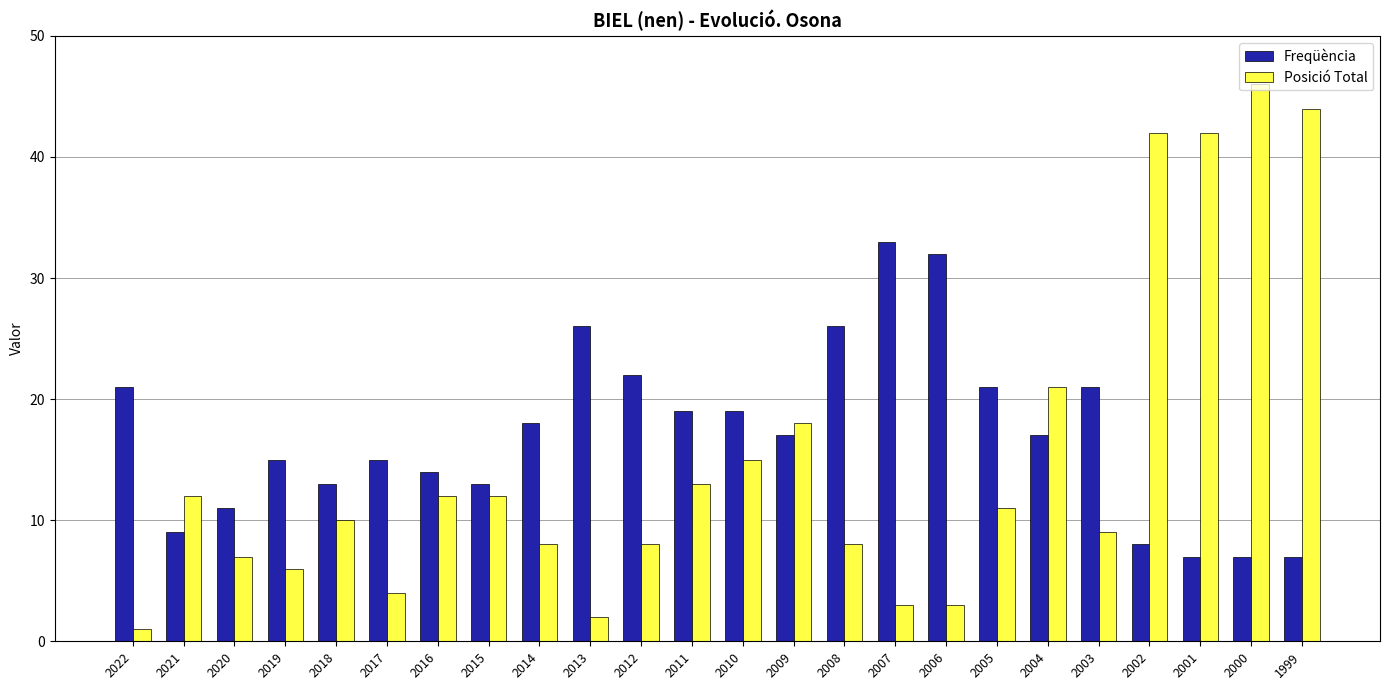

Reading right to left, transcribe all the data shown in this chart.

Freqüència: 1999=7	2000=7	2001=7	2002=8	2003=21	2004=17	2005=21	2006=32	2007=33	2008=26	2009=17	2010=19	2011=19	2012=22	2013=26	2014=18	2015=13	2016=14	2017=15	2018=13	2019=15	2020=11	2021=9	2022=21
Posició Total: 1999=44	2000=46	2001=42	2002=42	2003=9	2004=21	2005=11	2006=3	2007=3	2008=8	2009=18	2010=15	2011=13	2012=8	2013=2	2014=8	2015=12	2016=12	2017=4	2018=10	2019=6	2020=7	2021=12	2022=1